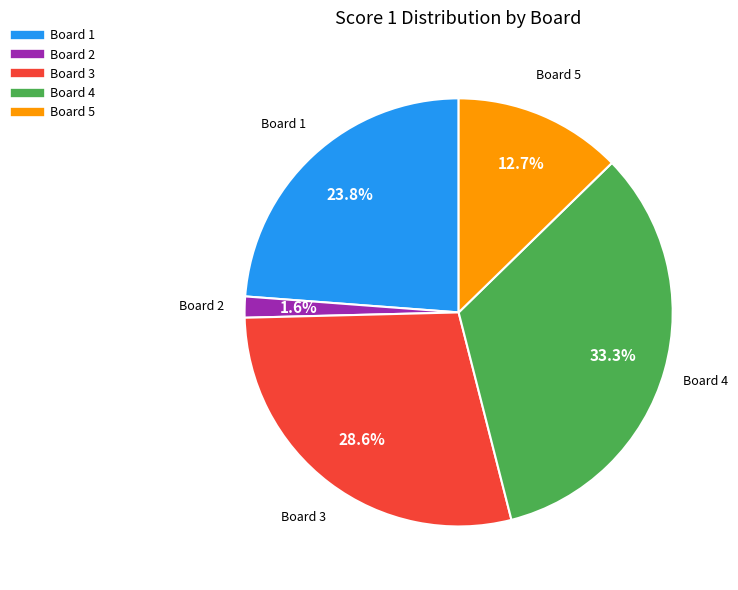

Does any single category account for the majority?

No